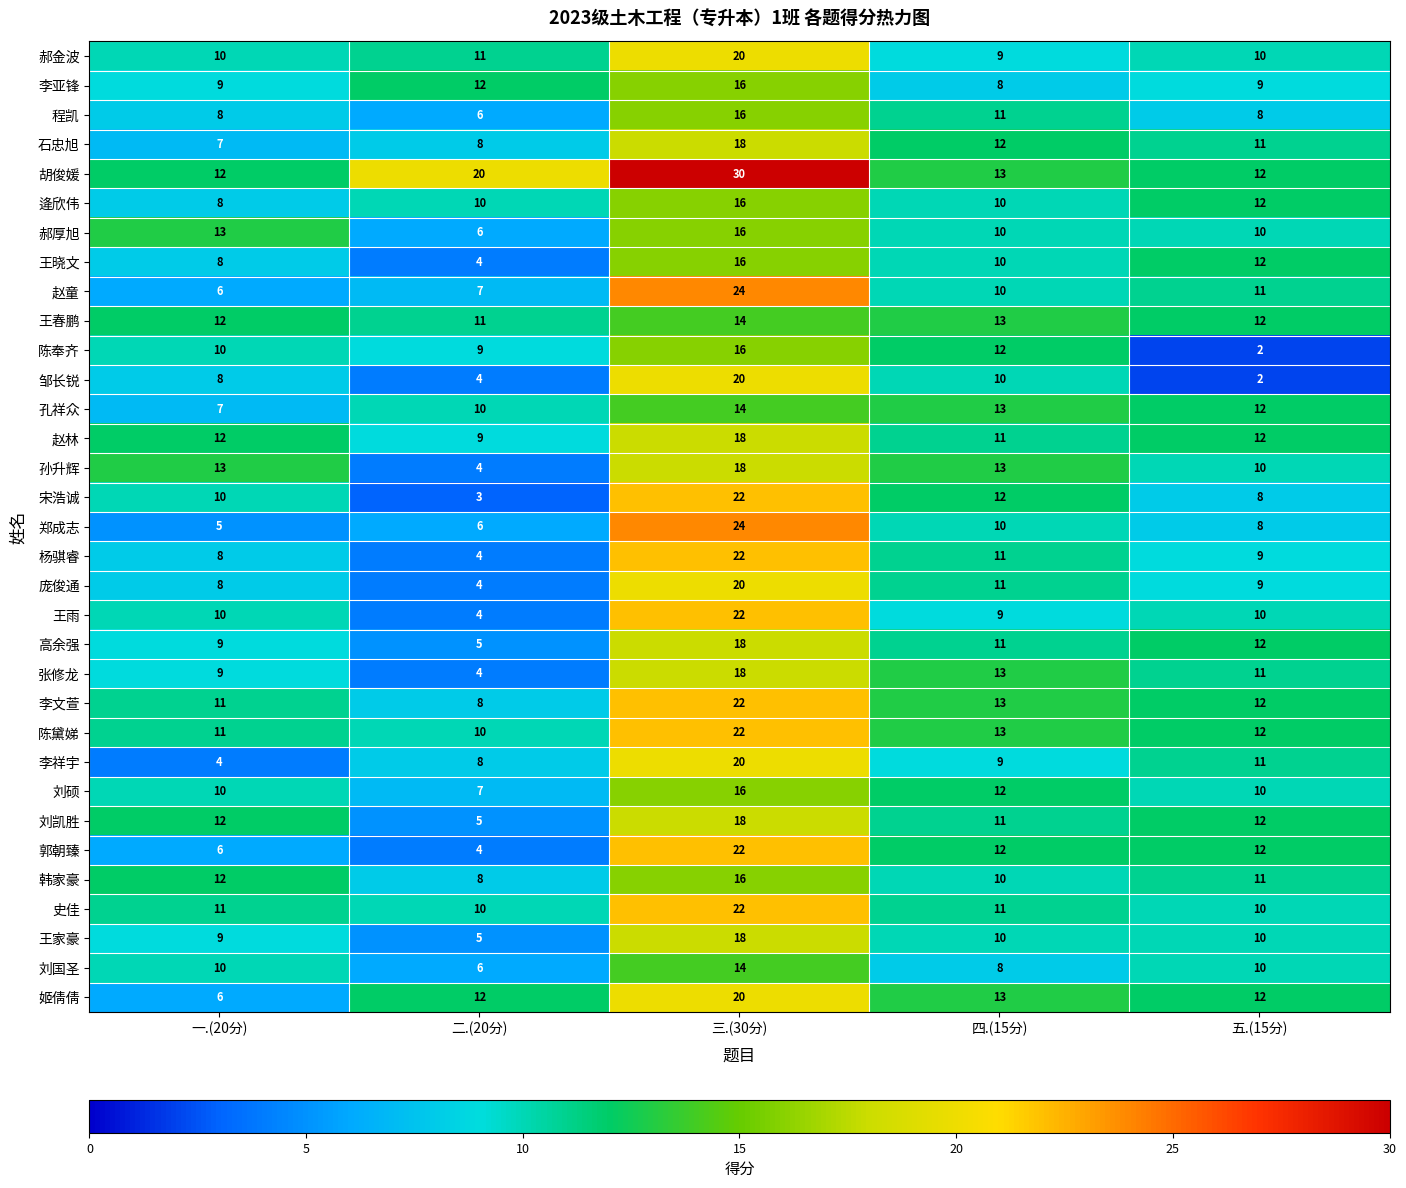

How many 宋浩诚 values are between 8 and 12?

3